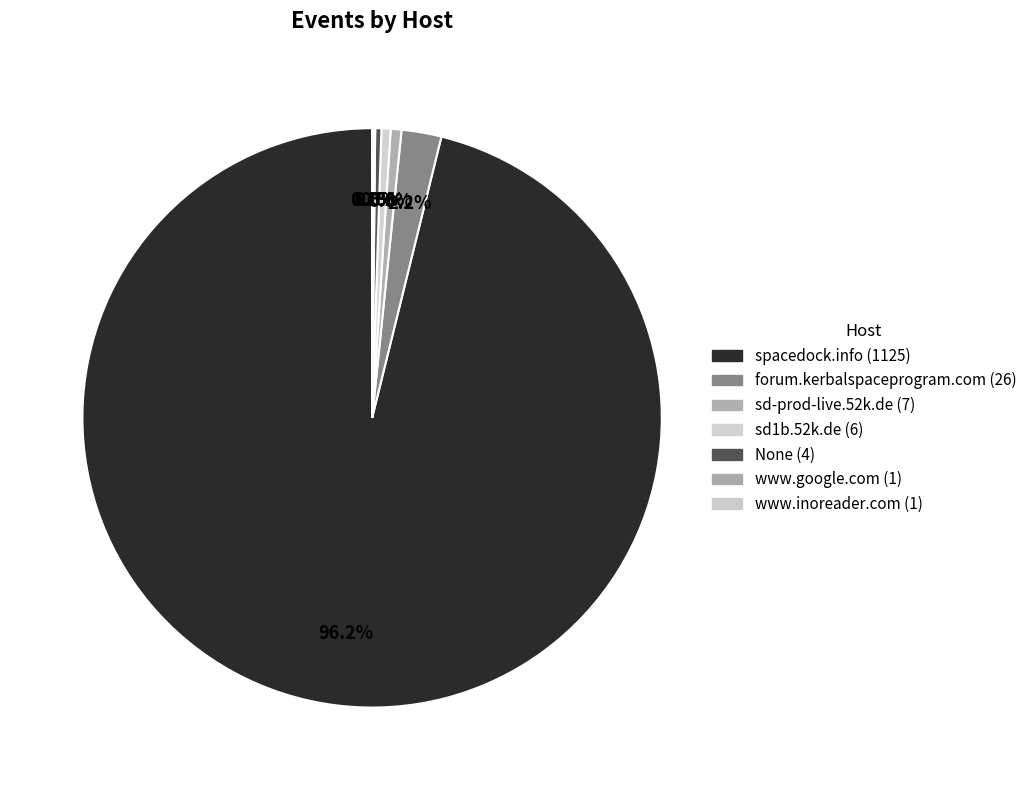

Approximately how many times larger is the value at sd-prod-live.52k.de compared to www.inoreader.com?

7.0